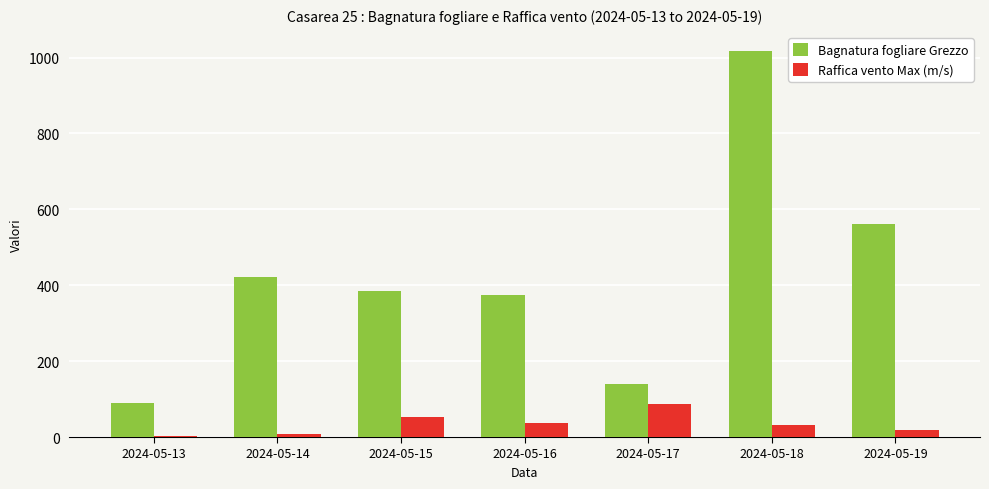

What is the approximate value of Bagnatura fogliare Grezzo at 2024-05-14?

421.3